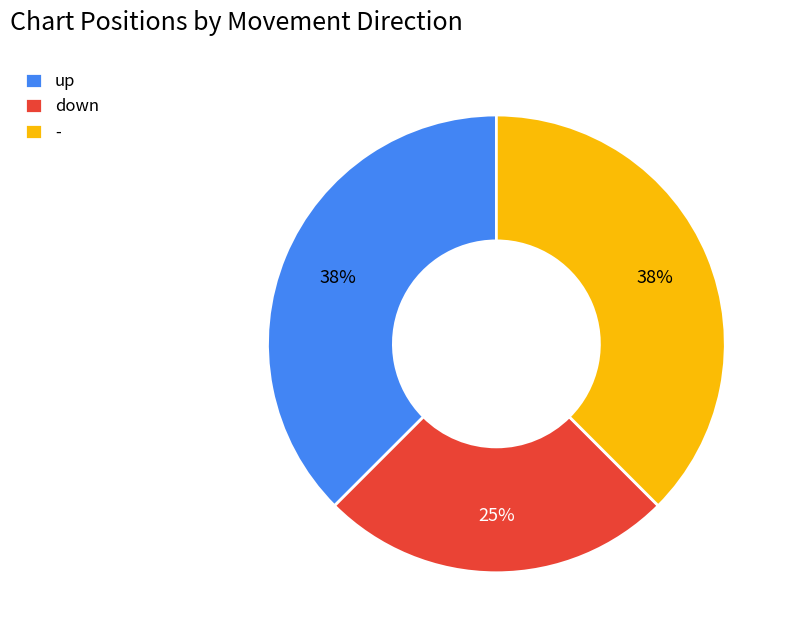

Approximately how many times larger is the value at - compared to down?

1.5